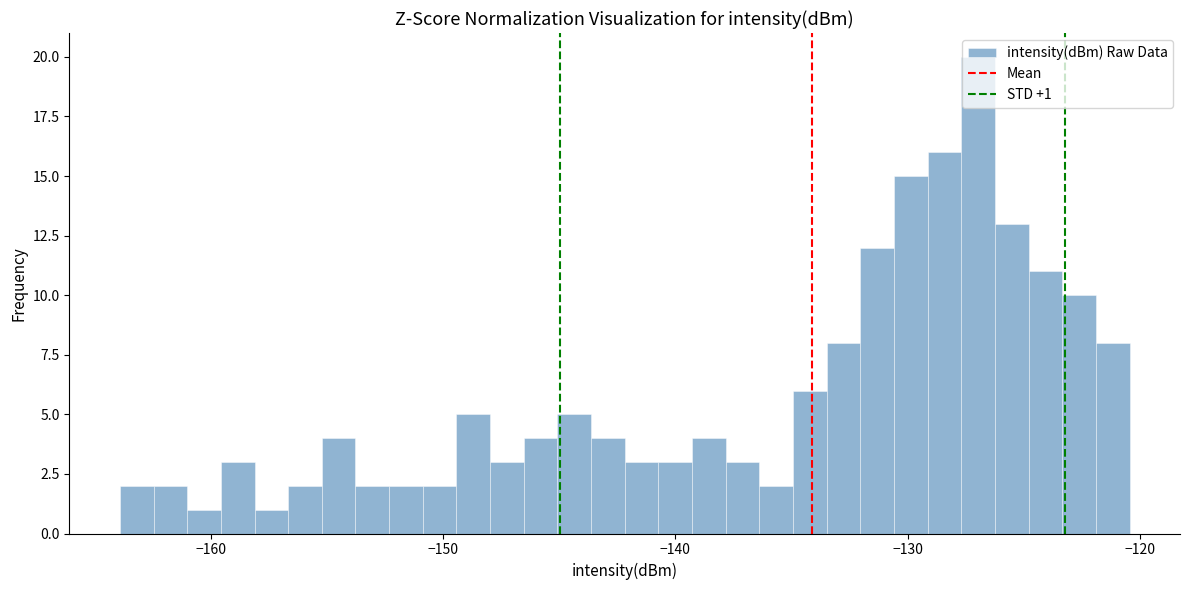

Around what value on the x-axis is the tallest bar? Give the approximate position of its centre, as read against the axis.

-127